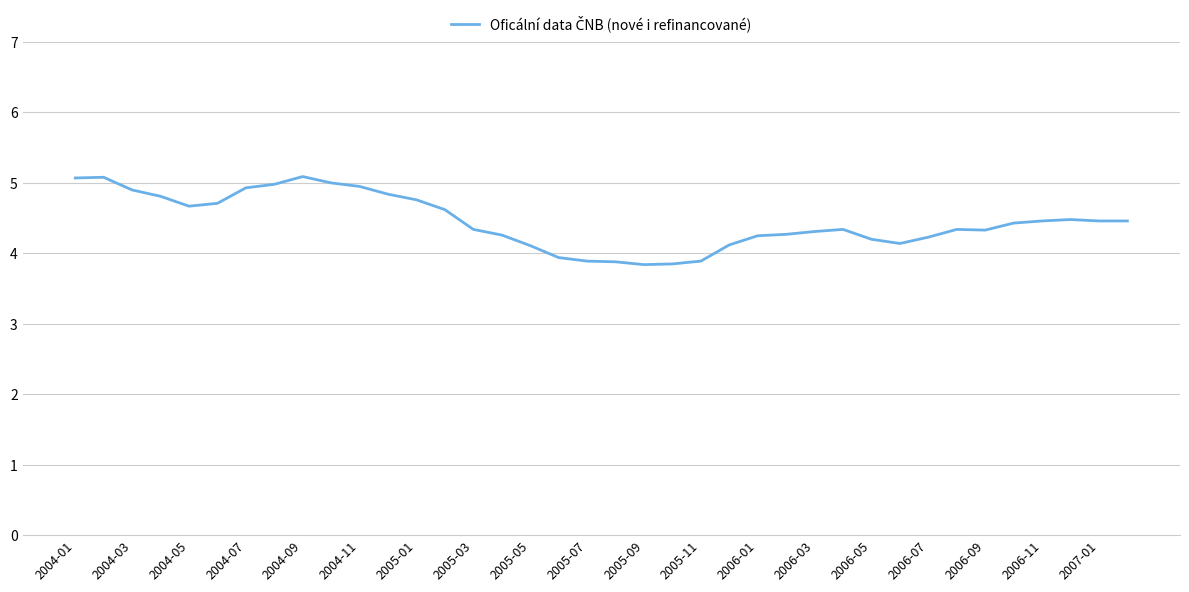

What is the maximum value shown in the chart?

5.1